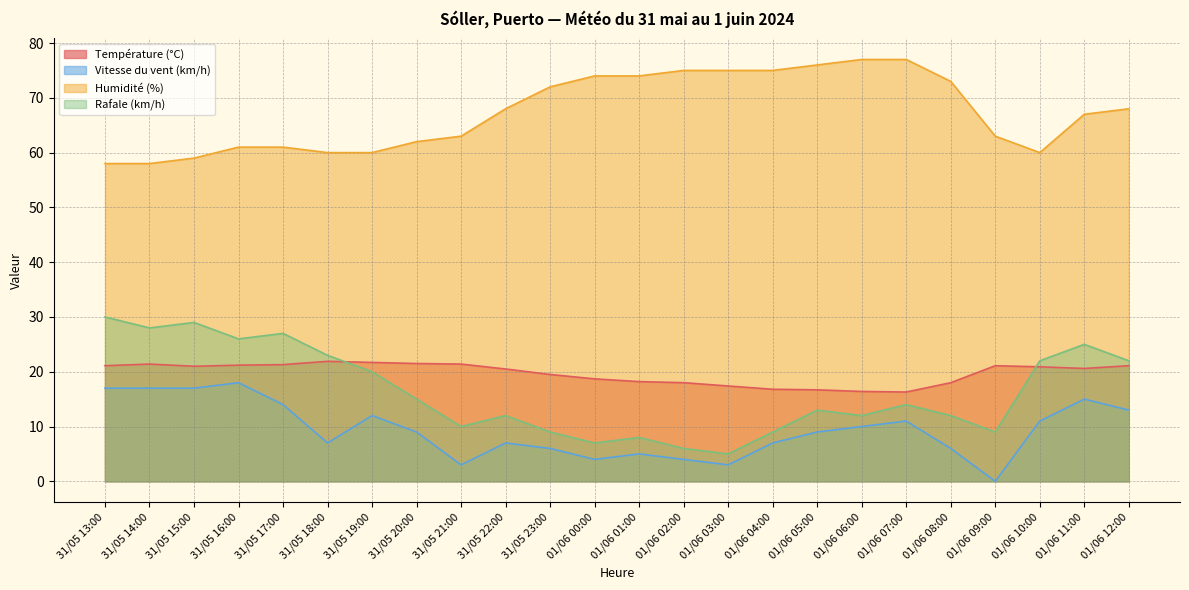

In Humidité (%), how many points are lower than both neighbors (excluding endpoints)?

1